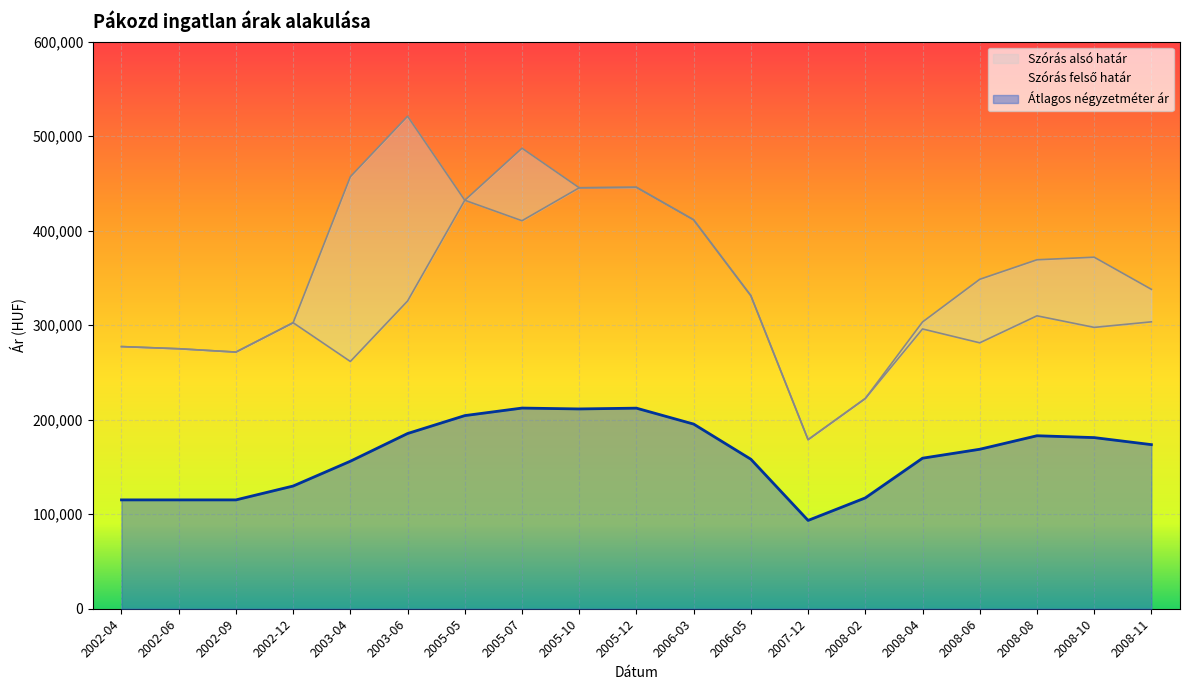

List the series in order of their overall mean, lowest first.

Átlagos négyzetméter ár, Szórás alsó határ, Szórás felső határ